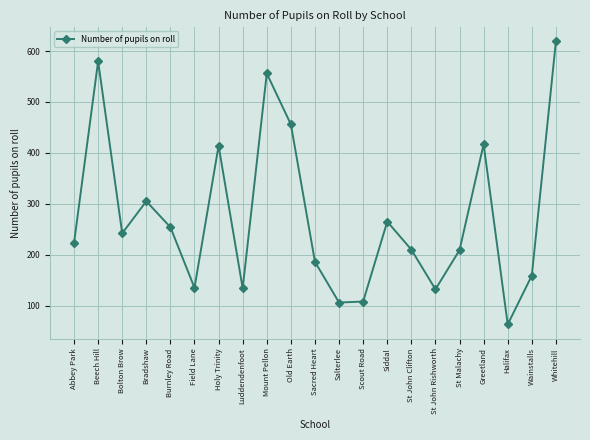

How many values are below 223?

10